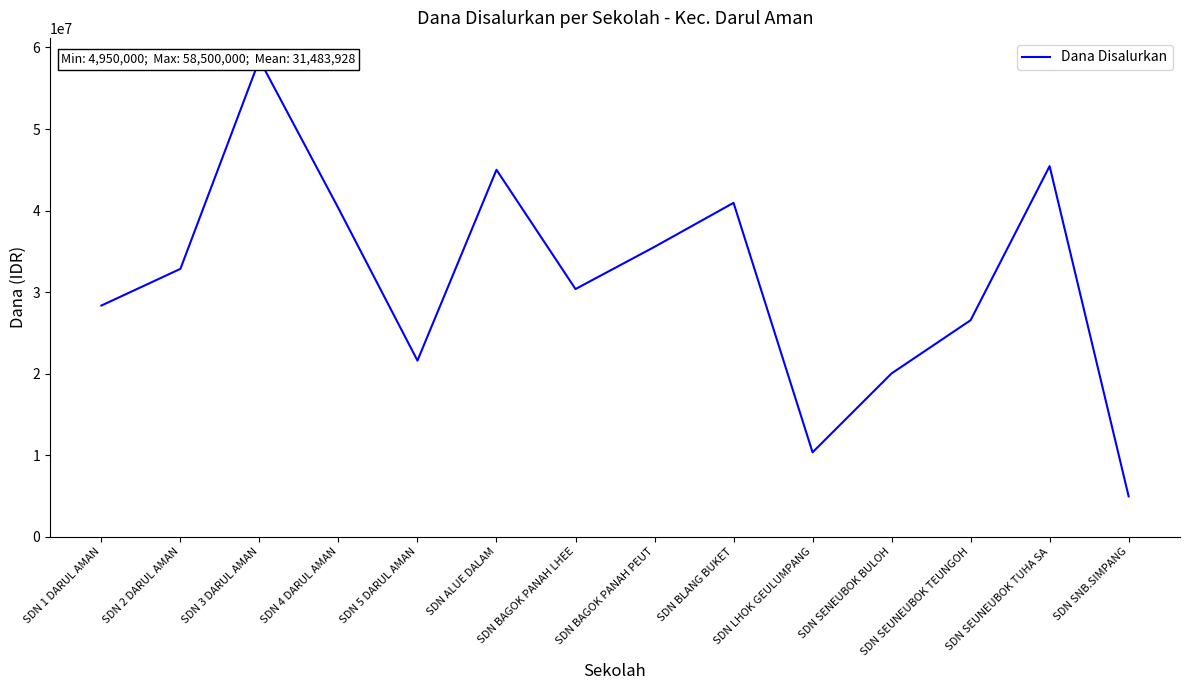

List the labels in order of value, largest first.

SDN 3 DARUL AMAN, SDN SEUNEUBOK TUHA SA, SDN ALUE DALAM, SDN BLANG BUKET, SDN 4 DARUL AMAN, SDN BAGOK PANAH PEUT, SDN 2 DARUL AMAN, SDN BAGOK PANAH LHEE, SDN 1 DARUL AMAN, SDN SEUNEUBOK TEUNGOH, SDN 5 DARUL AMAN, SDN SENEUBOK BULOH, SDN LHOK GEULUMPANG, SDN SNB.SIMPANG